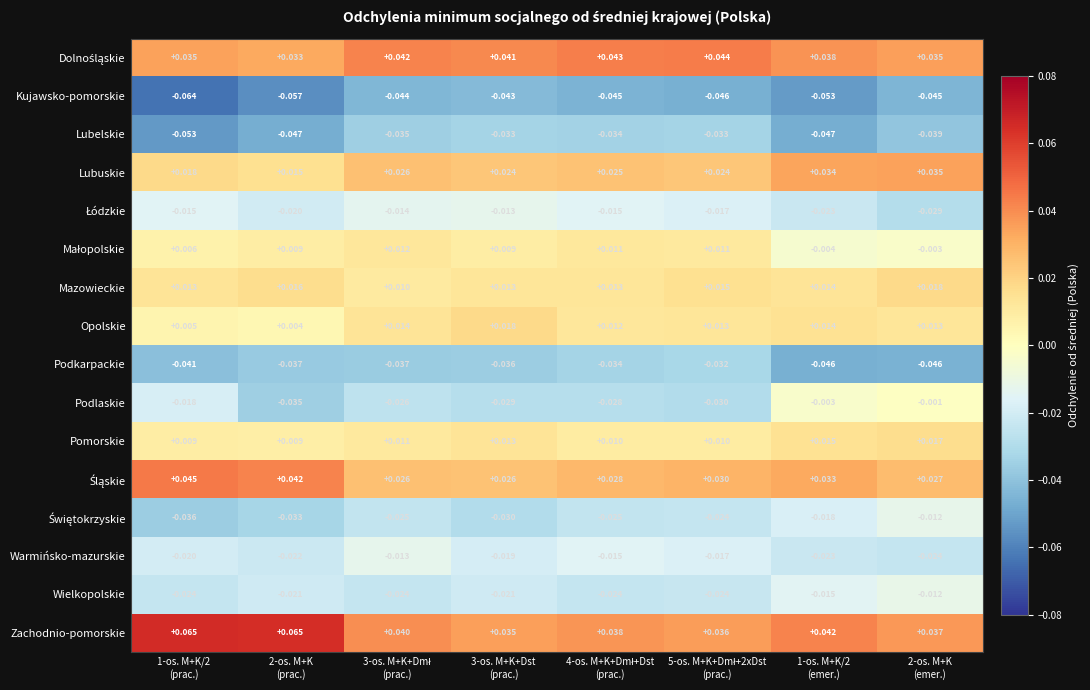

Which series has the largest range (max minus min)?

Podlaskie